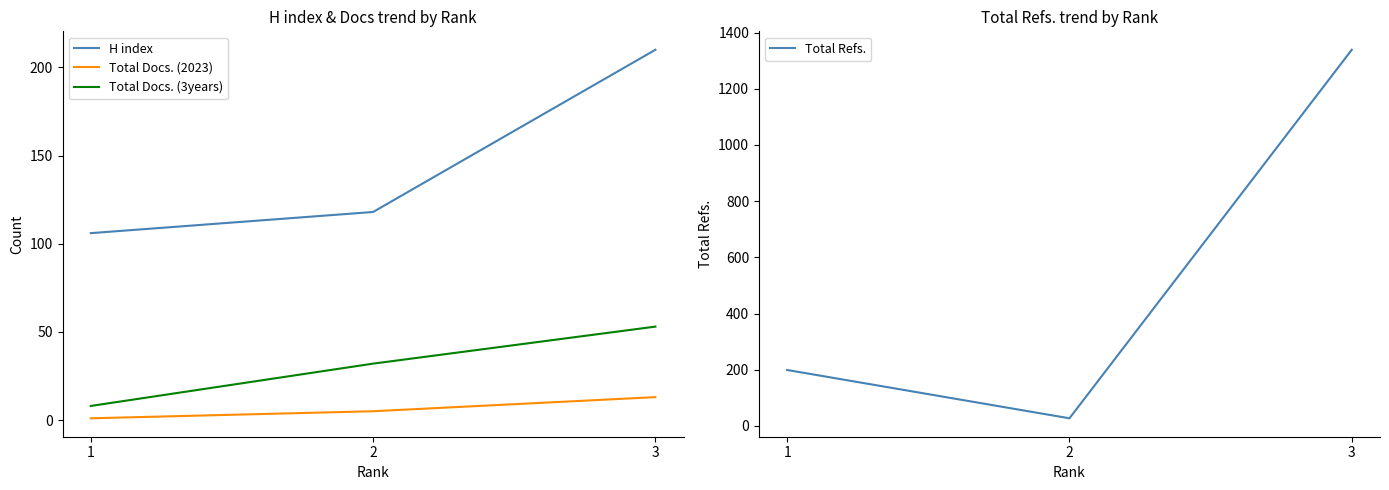

What is the total value across all series at 2?

182